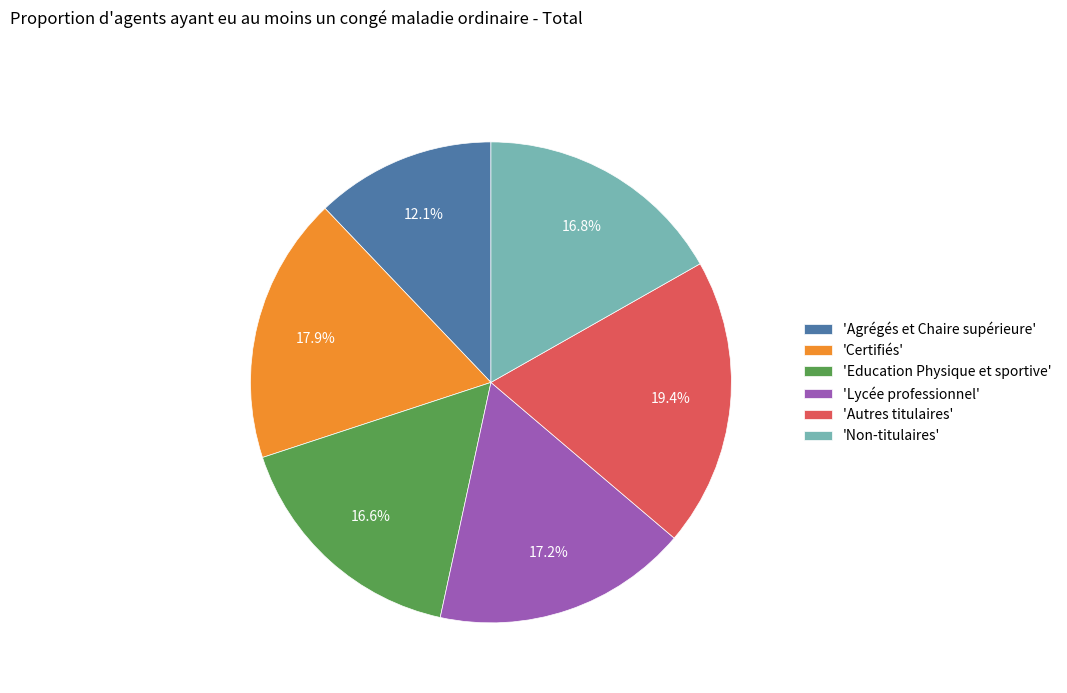

Which has a higher value, 'Agrégés et Chaire supérieure' or 'Non-titulaires'?

'Non-titulaires'